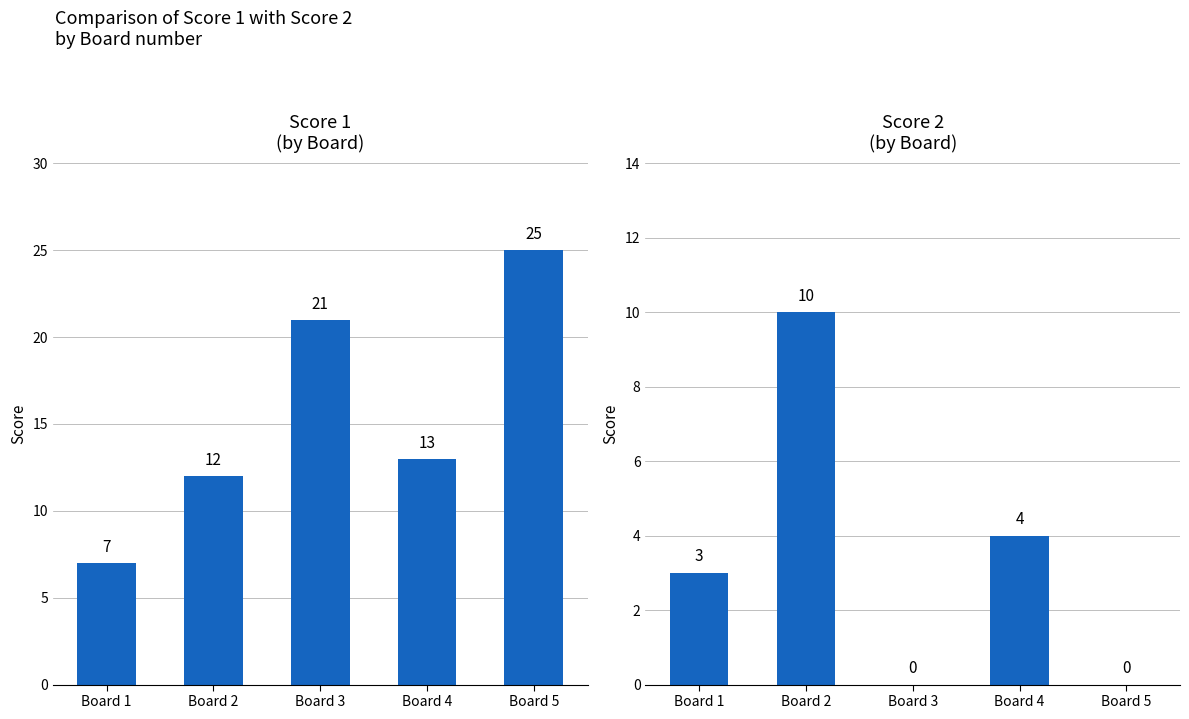

At which label does Score 2 reach its peak?

Board 2